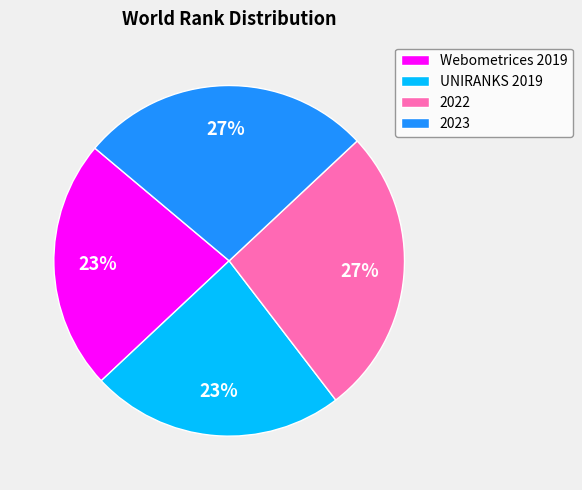

Is there any slice that represents more than half of the pie?

No